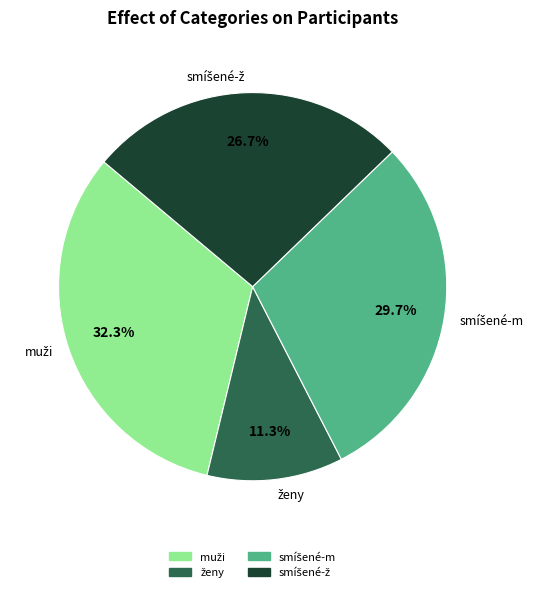

Does any single category account for the majority?

No